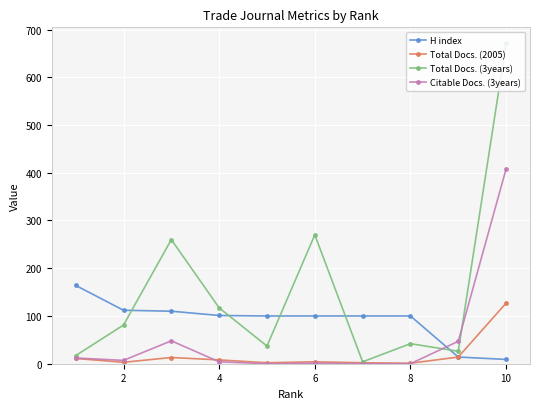

What are all the series names shown in the legend?

H index, Total Docs. (2005), Total Docs. (3years), Citable Docs. (3years)